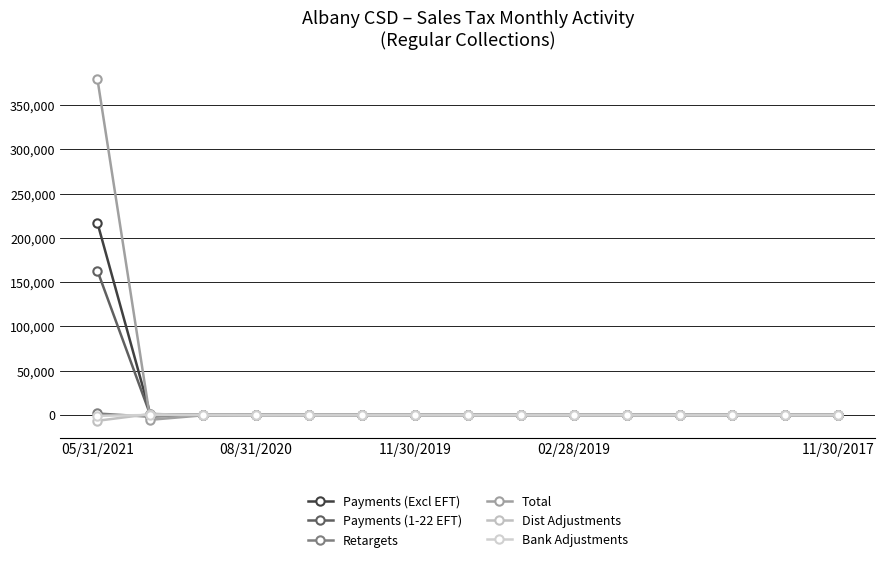

Which label corresponds to the smallest value in the chart?

05/31/2021